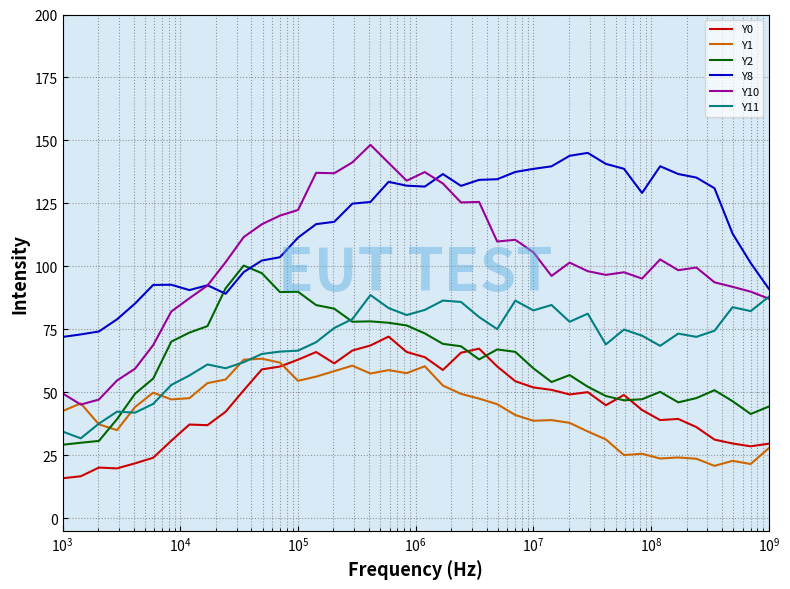

List the series in order of their peak value, lowest first.

Y1, Y0, Y11, Y2, Y8, Y10